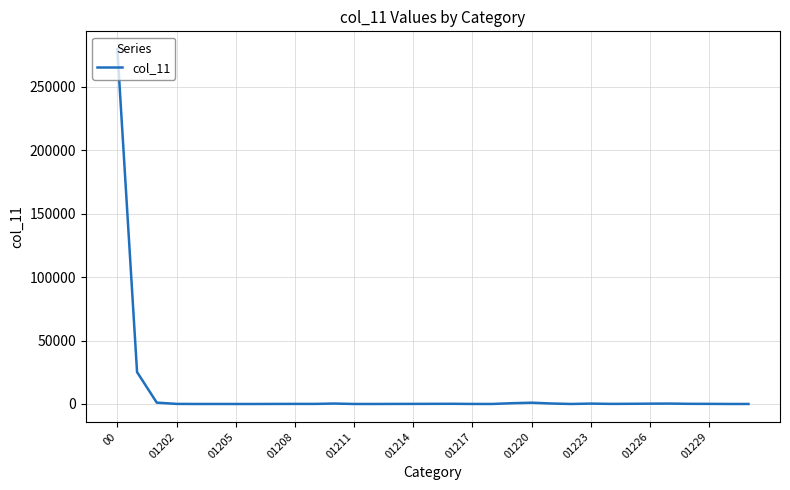

What is the difference between the maximum and minimum values?

279883